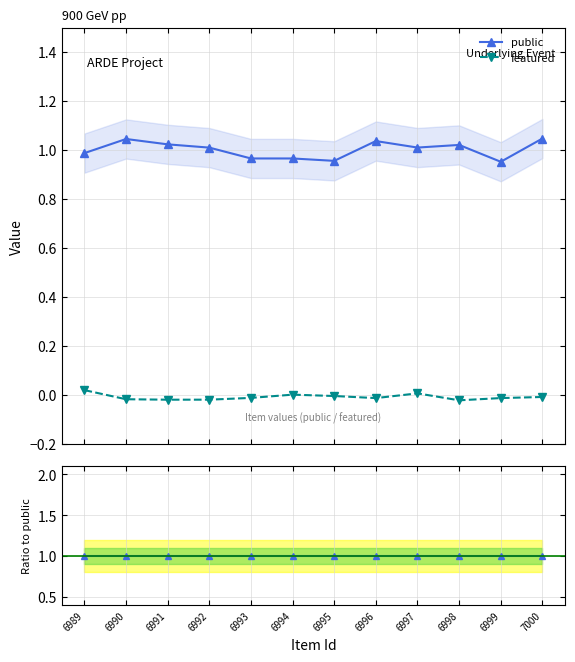

How many values in the featured series are below 0?

9